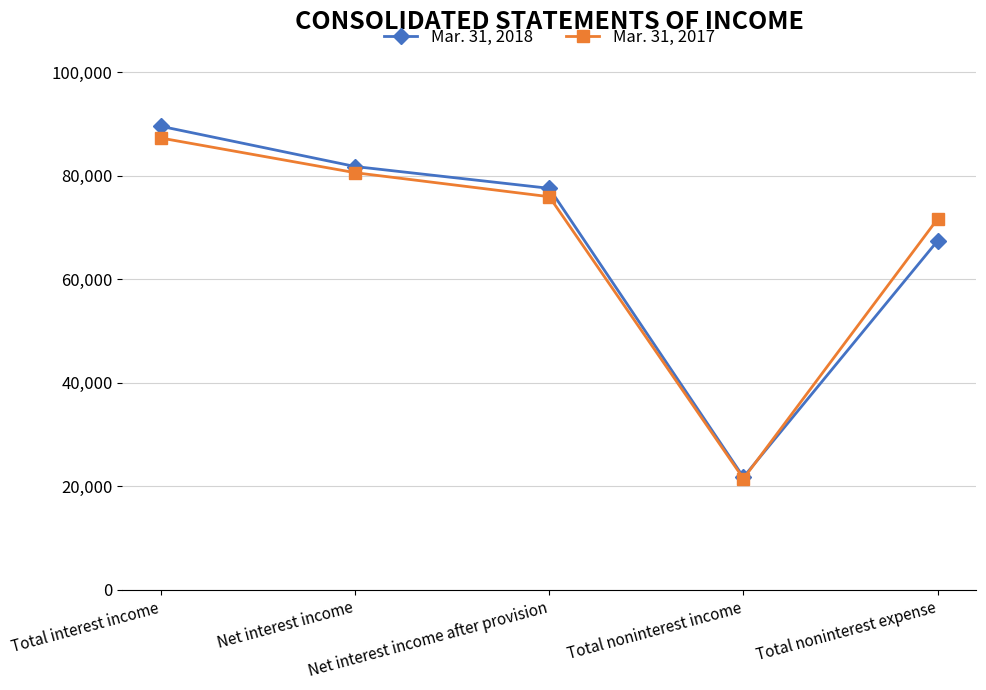

True or false: Mar. 31, 2017 has a value of 87267 at Total interest income.

True